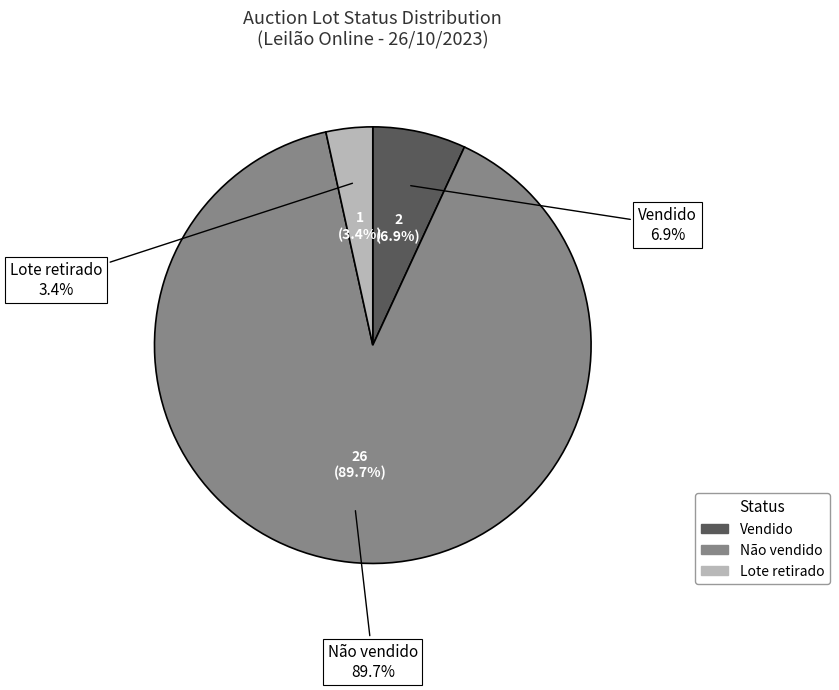

What is the largest slice in the pie chart?

Não vendido